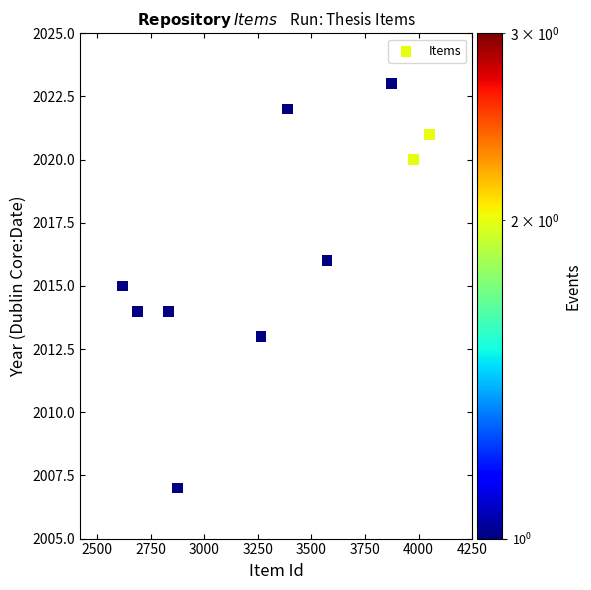

What is the range of X values (max minus min)?

1432